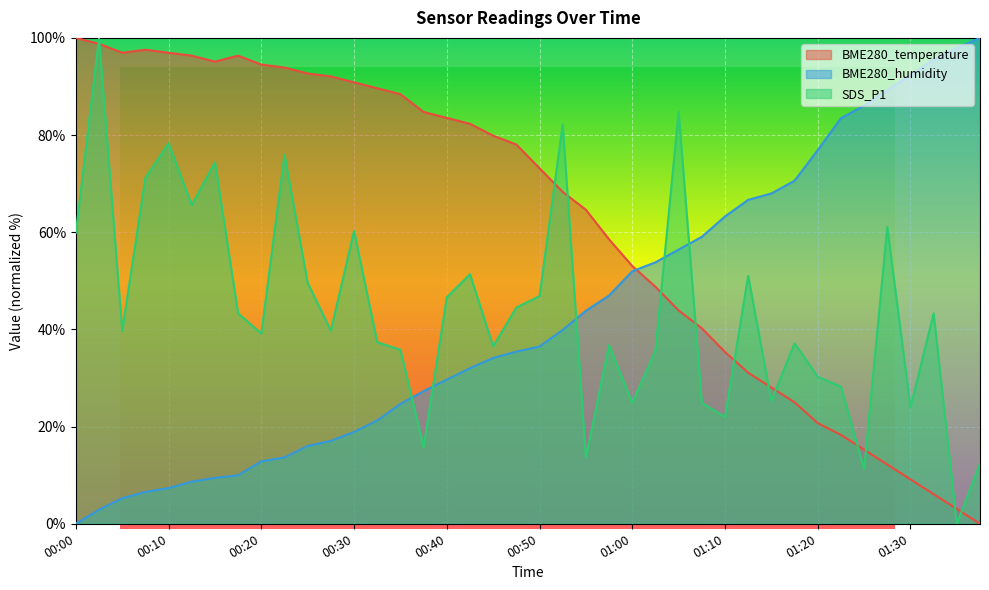

What position from the left is 01:38?

40